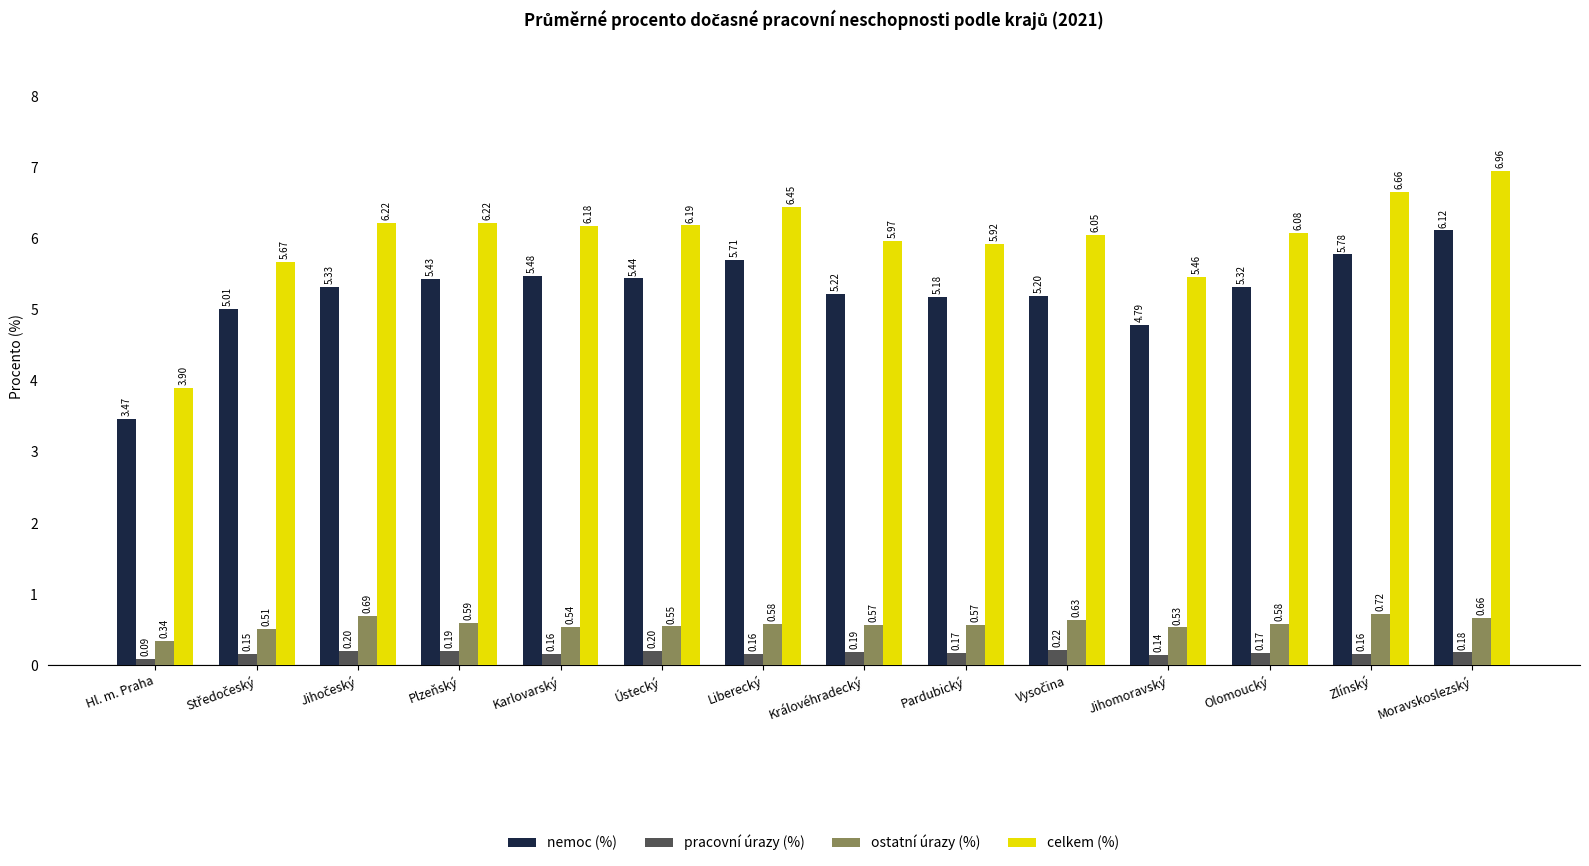

At how many categories does at least one series exceed 1?

14